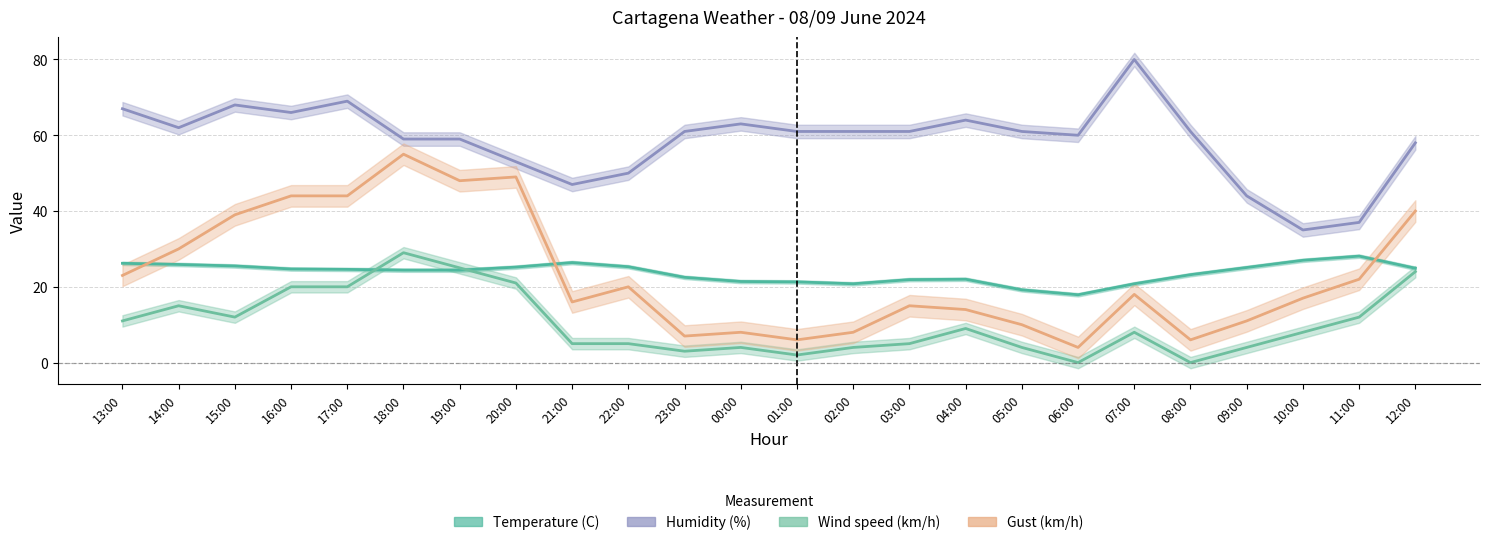

Which label corresponds to the largest value in the chart?

07:00